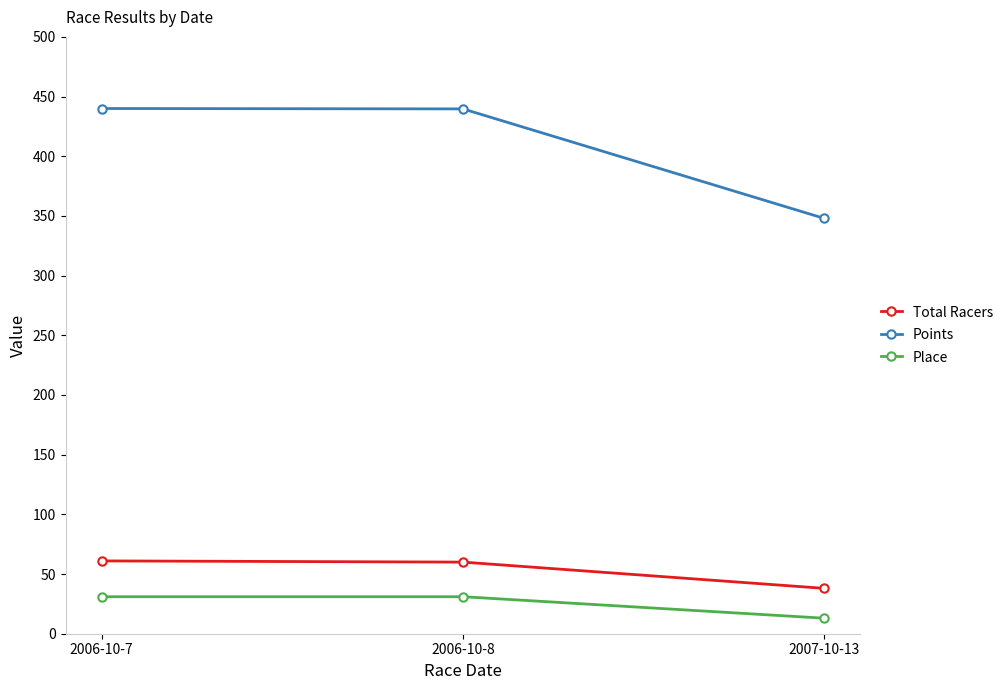

What is the smallest value displayed?

13.0